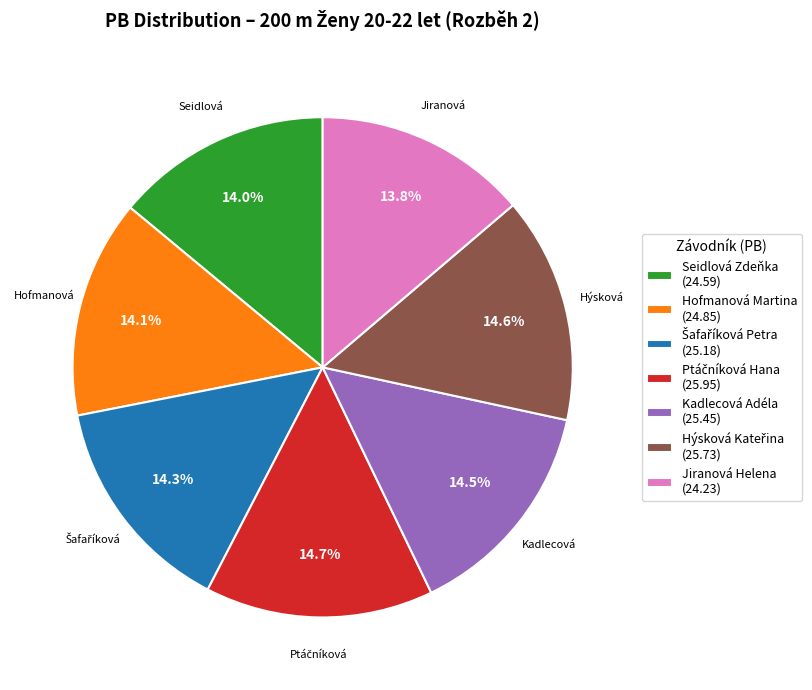

What is the ratio of the value at Hofmanová Martina (24.85) to the value at Jiranová Helena (24.23)?

1.0